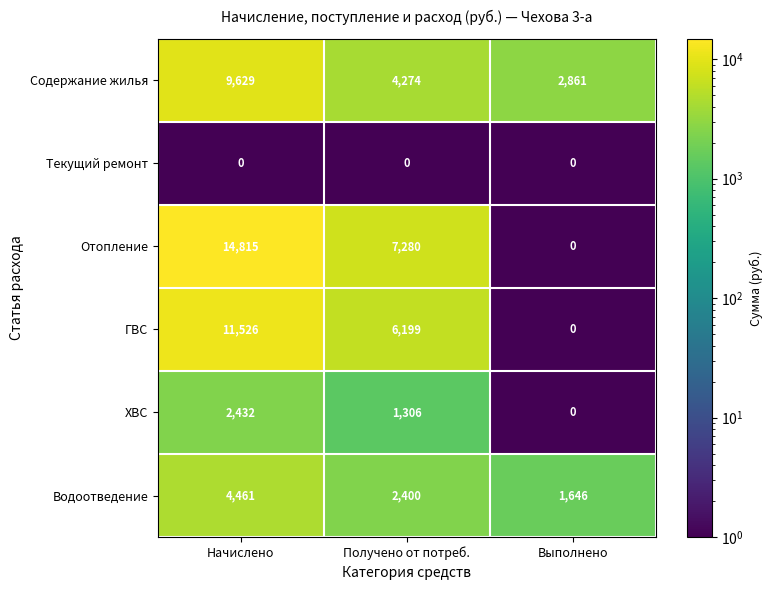

At which label does Содержание жилья reach its peak?

Начислено